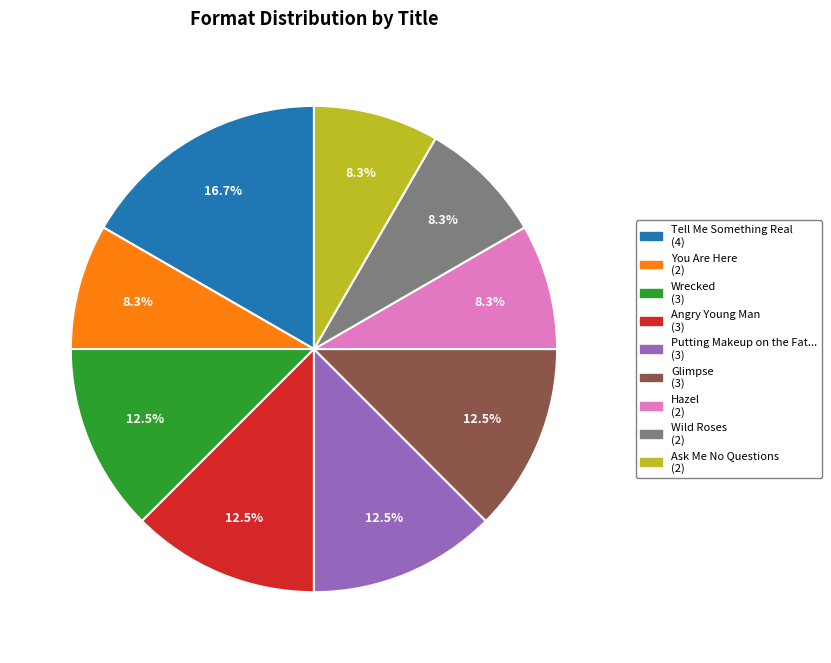

Is there any slice that represents more than half of the pie?

No